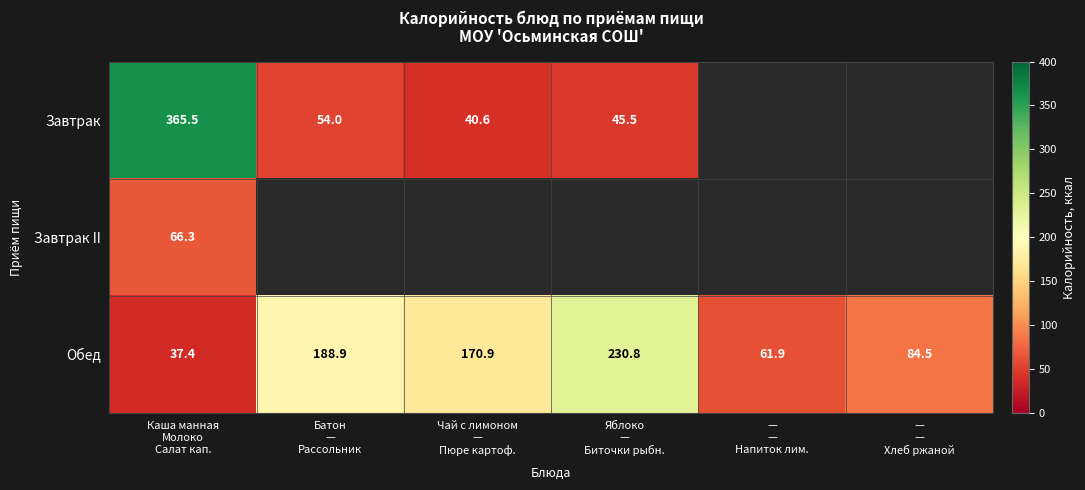

Which series has the widest spread of values?

Завтрак